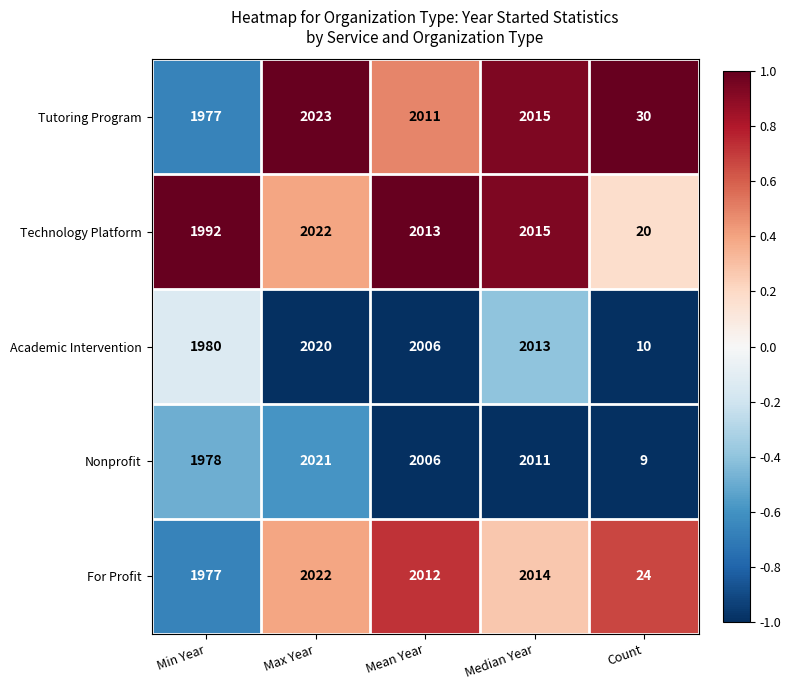

Is it true that Academic Intervention equals 3266 at Min Year?

False